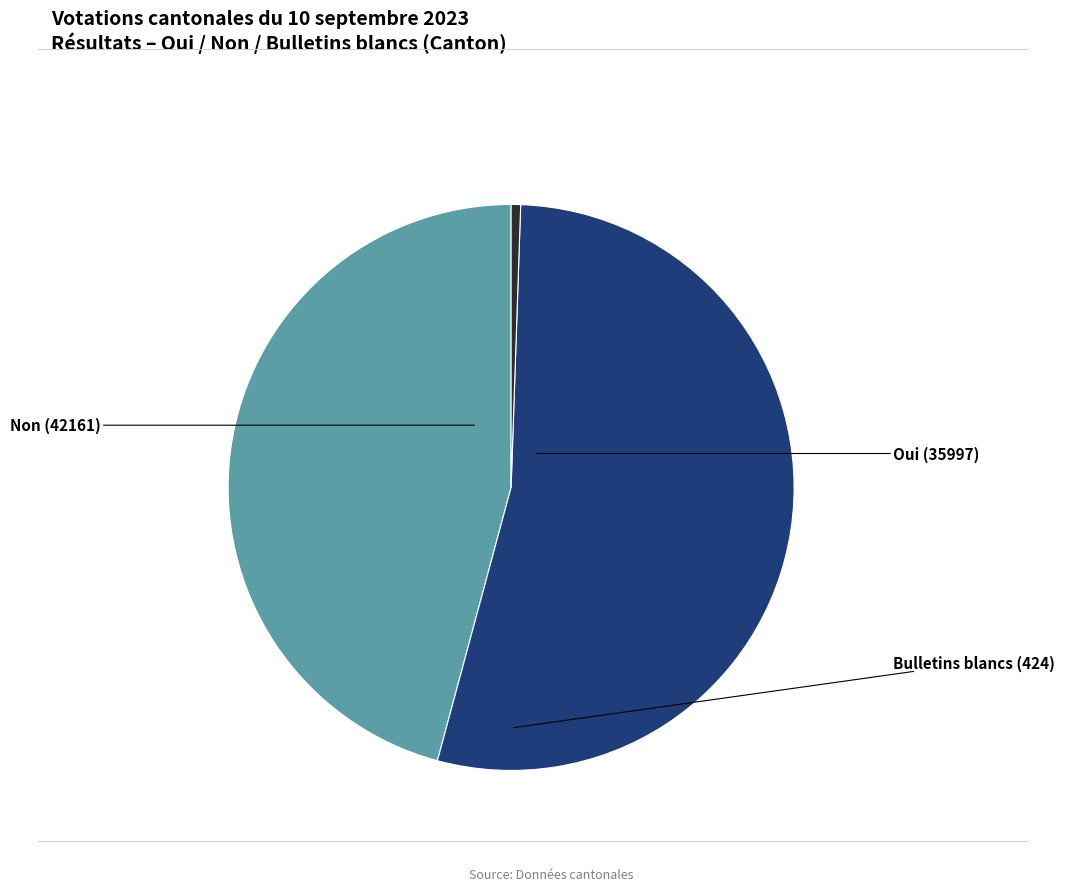

Is there a majority slice in this chart?

Yes